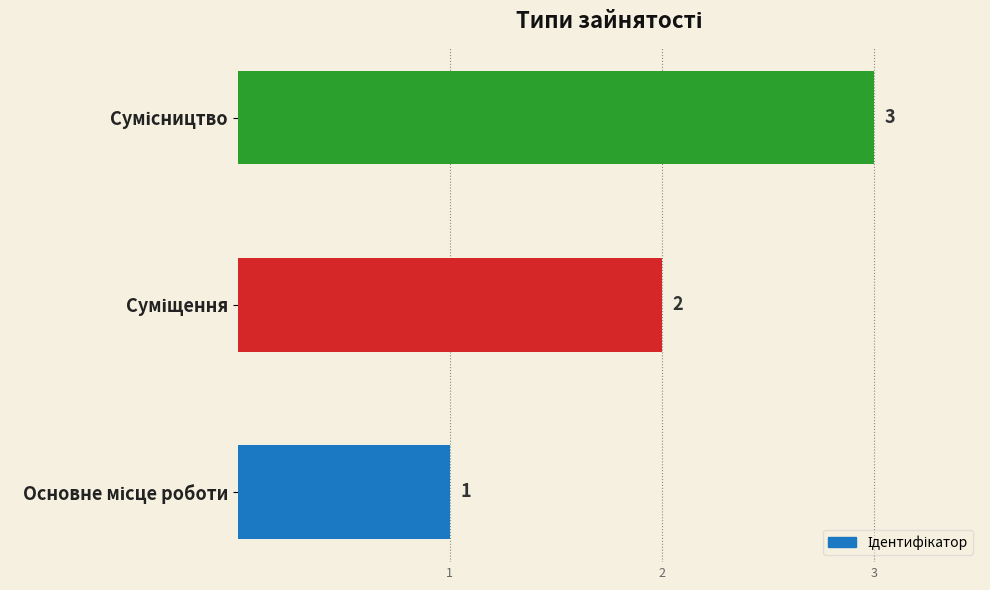

What is the difference between the second highest and minimum values?

1